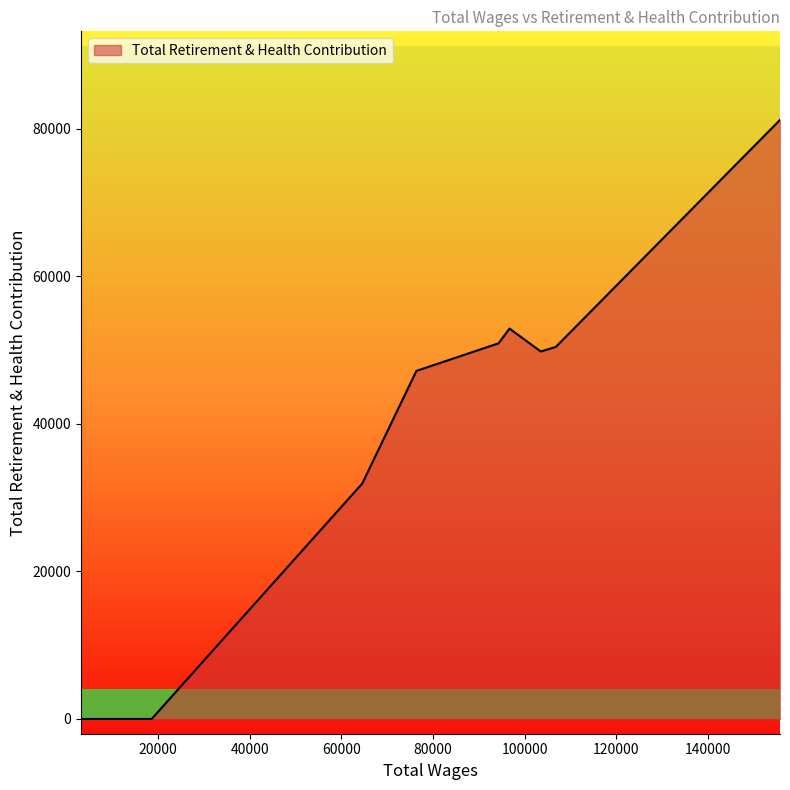

What is the difference between the maximum and minimum values?

81167